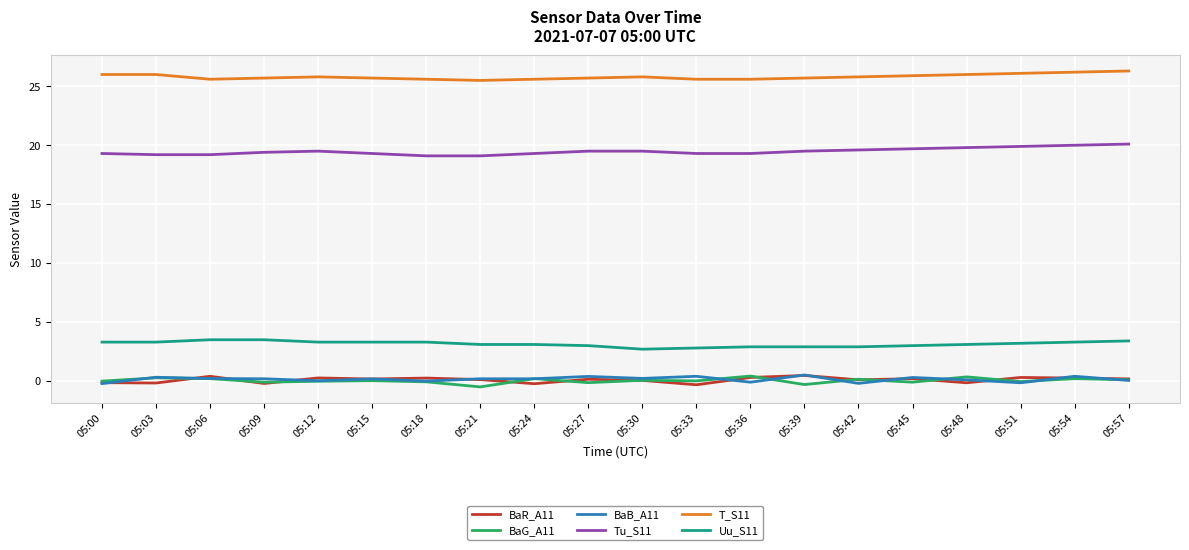

Is the value of Tu_S11 at 05:15 greater than the value of BaR_A11 at 05:15?

Yes